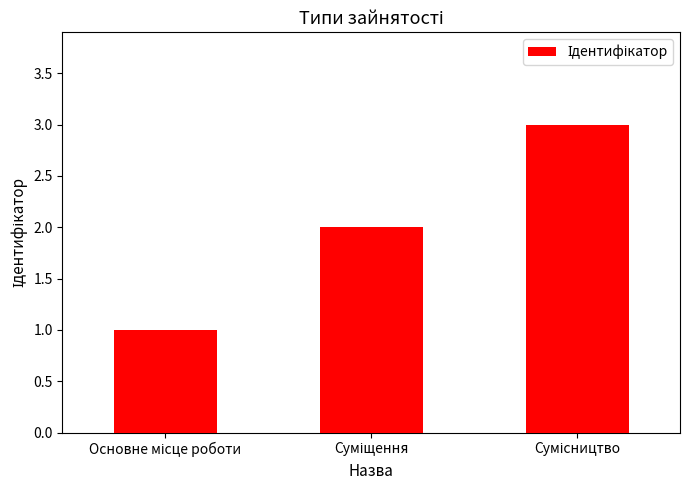

What is the maximum value shown in the chart?

3